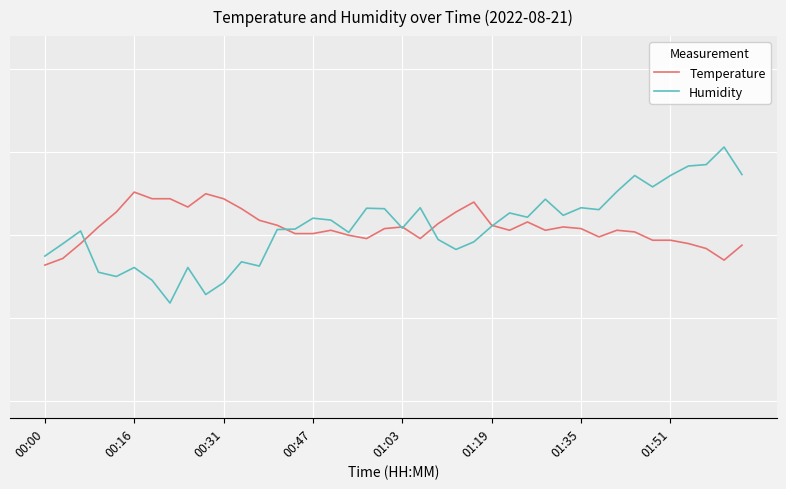

Does the chart display data point markers on the line(s)?

No